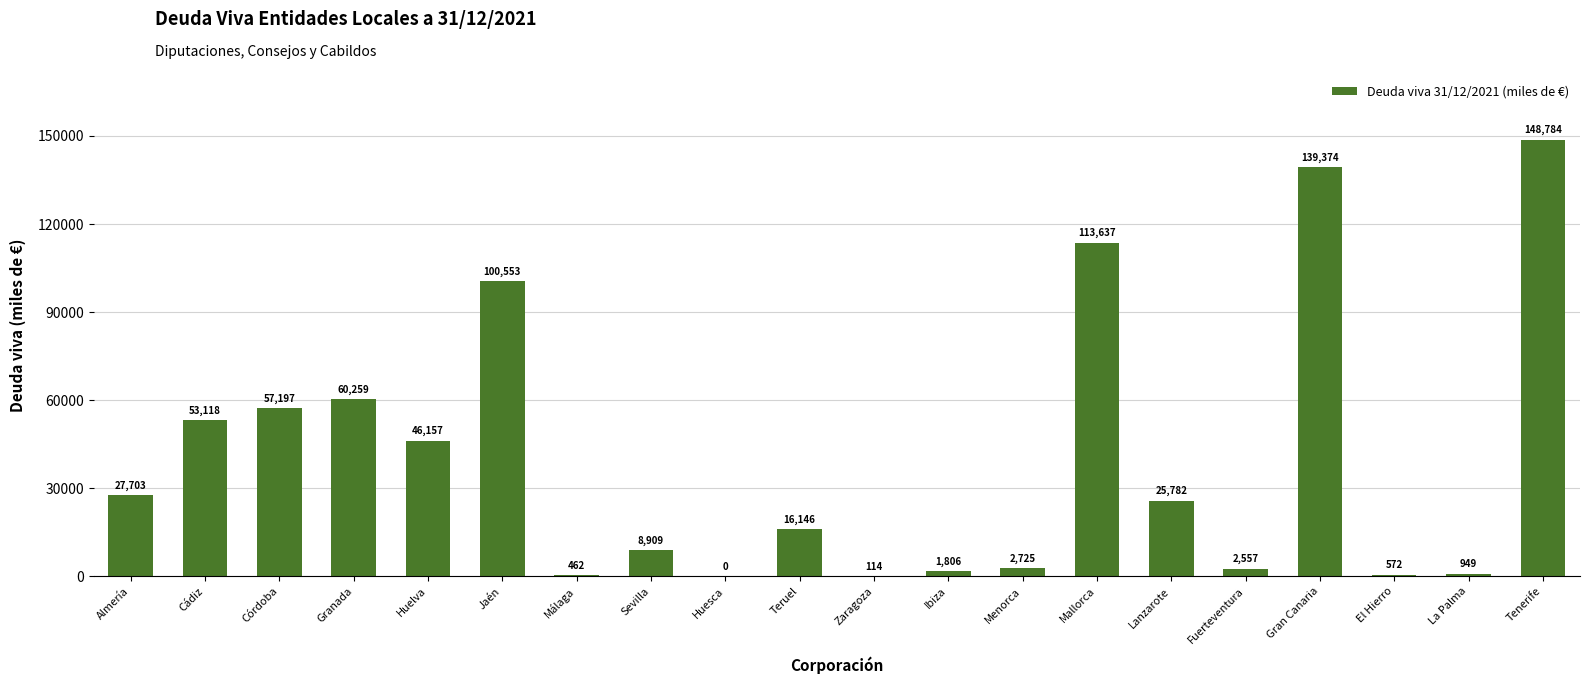

How many series are shown in this chart?

1